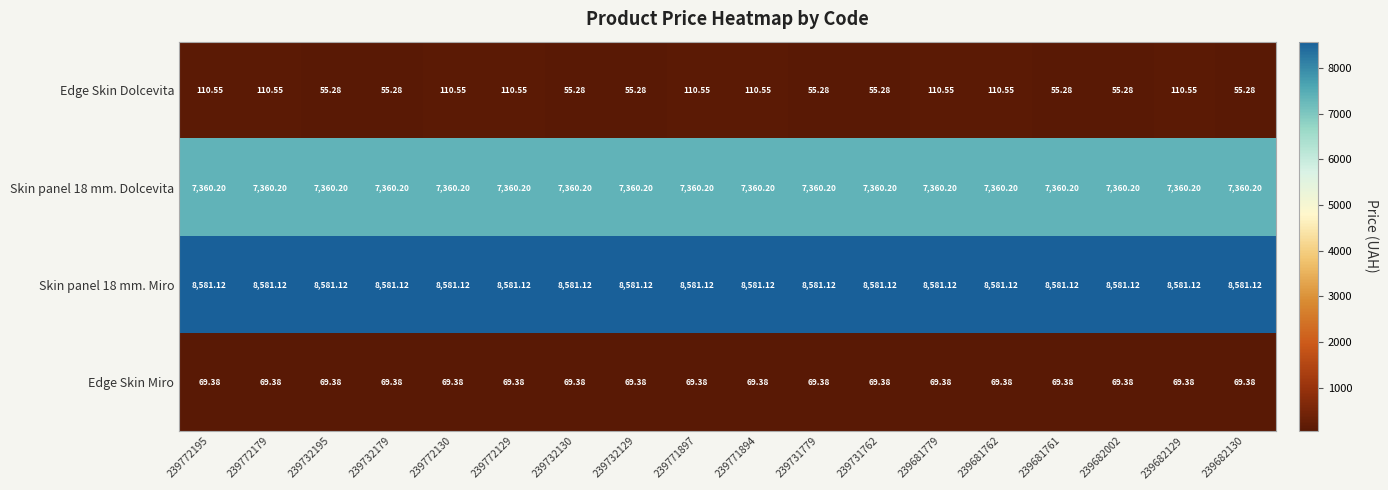

Which series has the widest spread of values?

Edge Skin Dolcevita